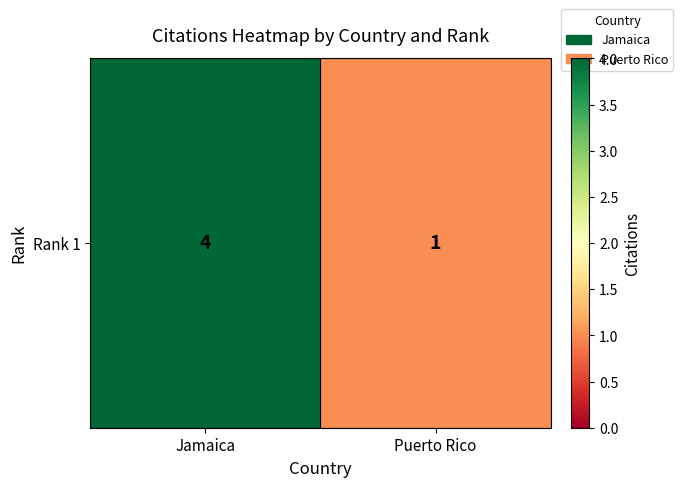

What value does the data have at Jamaica?

4